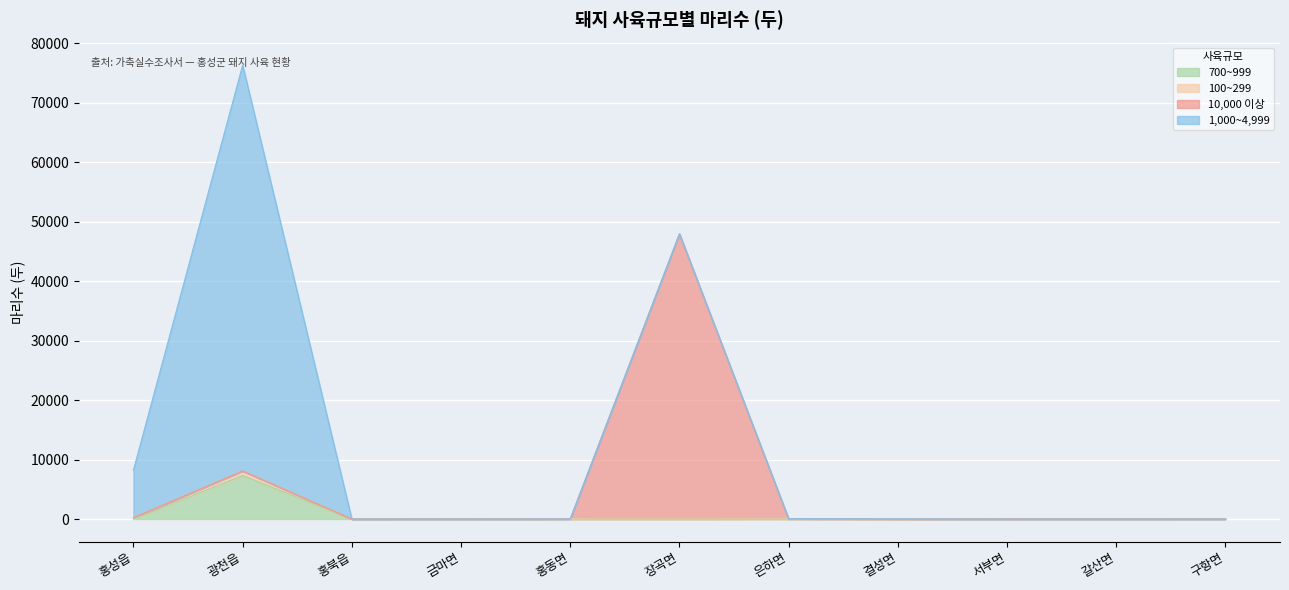

Is it true that 700~999 equals 1 at 서부면?

False